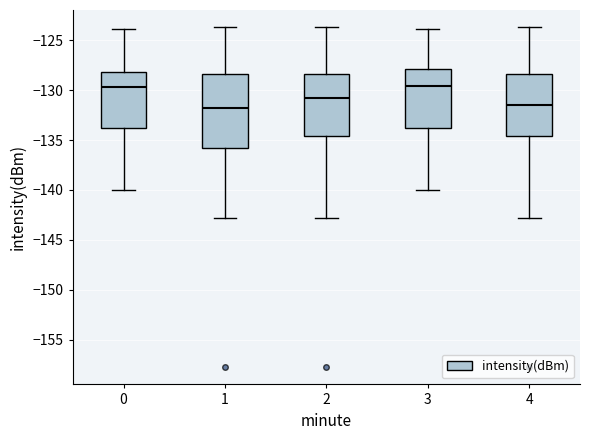

Where does the median line of the box at x = 3 sit on the y-axis? The values are not printed on the chart, so give them approximately, as read against the axis.

-129.5